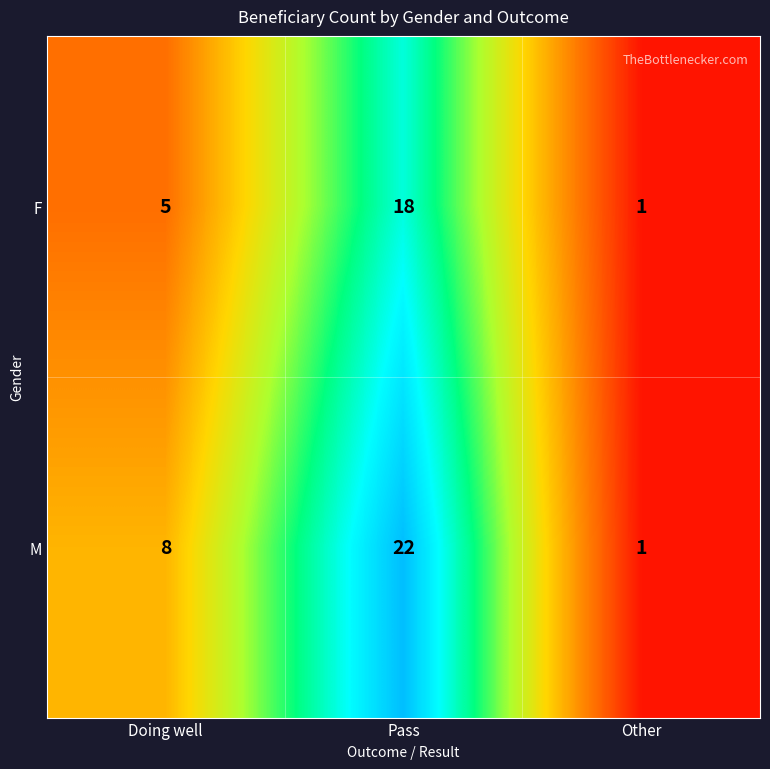

What is the sum of all M values?

31